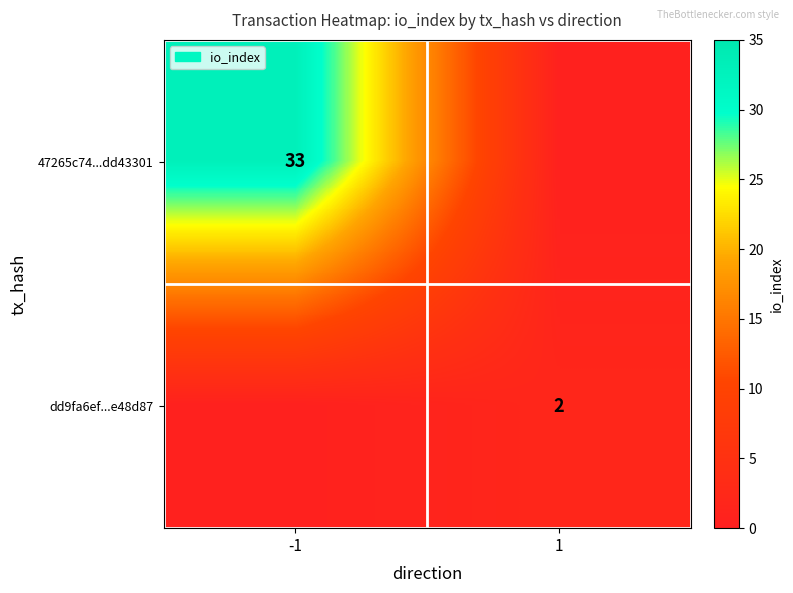

At which category does the chart reach its minimum across all series?

1